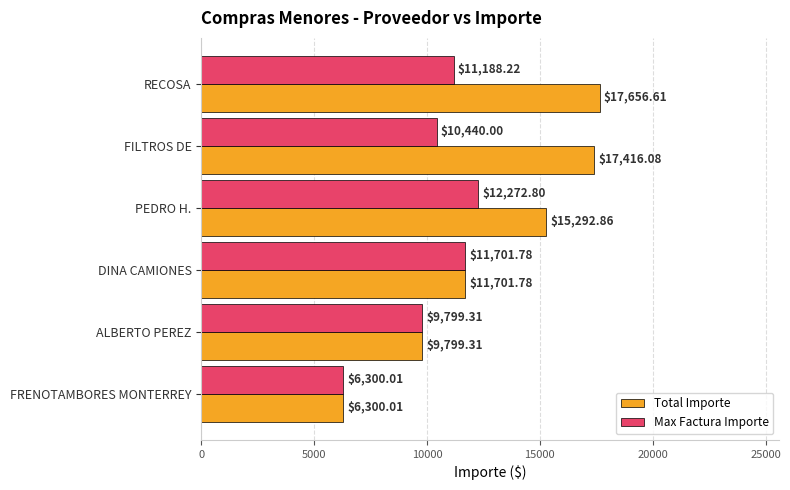

What is the maximum value for Total Importe?

17656.6